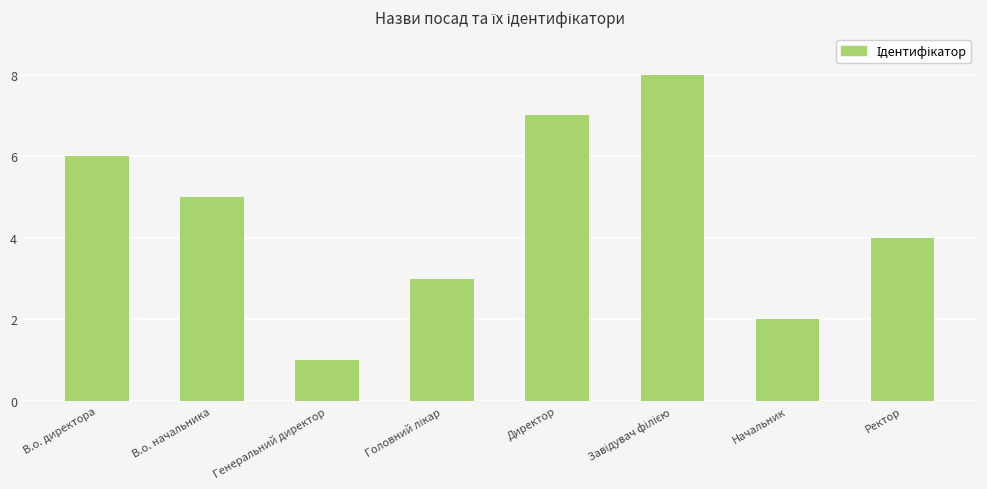

How many bars are there in total?

8